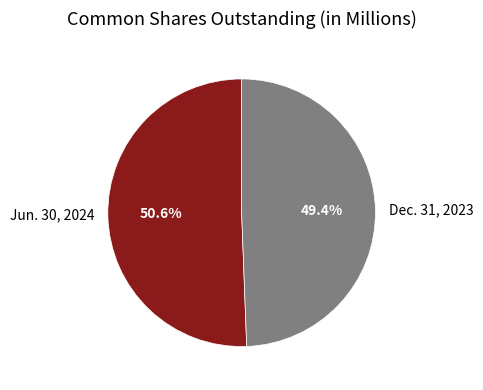

Count the number of slices in the pie.

2